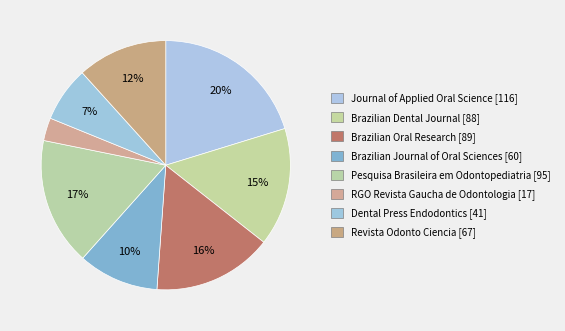

To the nearest percent, what is the average slice percentage?

12%